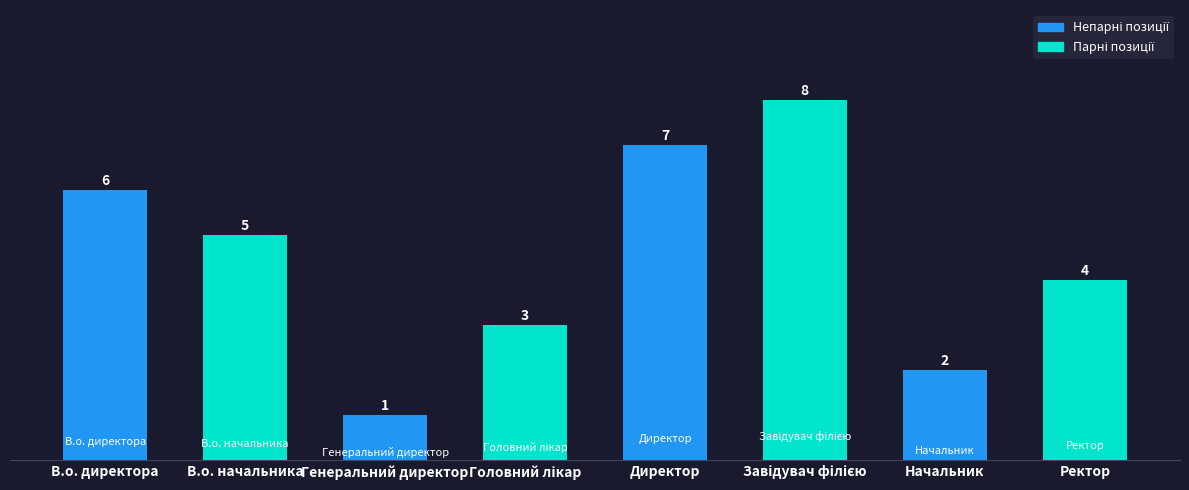

Does the chart contain any negative values?

No